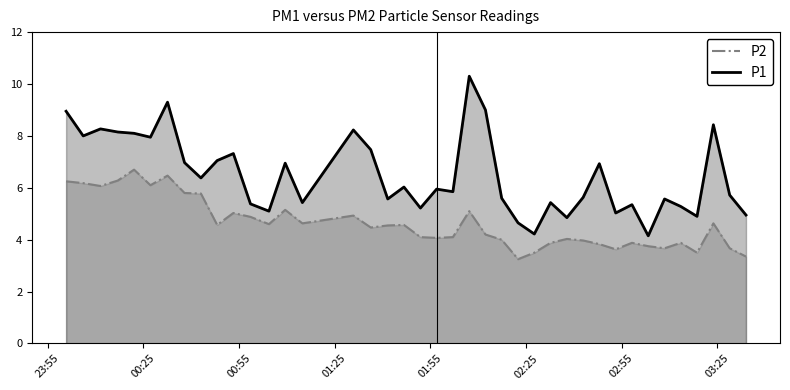

List the series in order of their overall mean, lowest first.

P2, P1